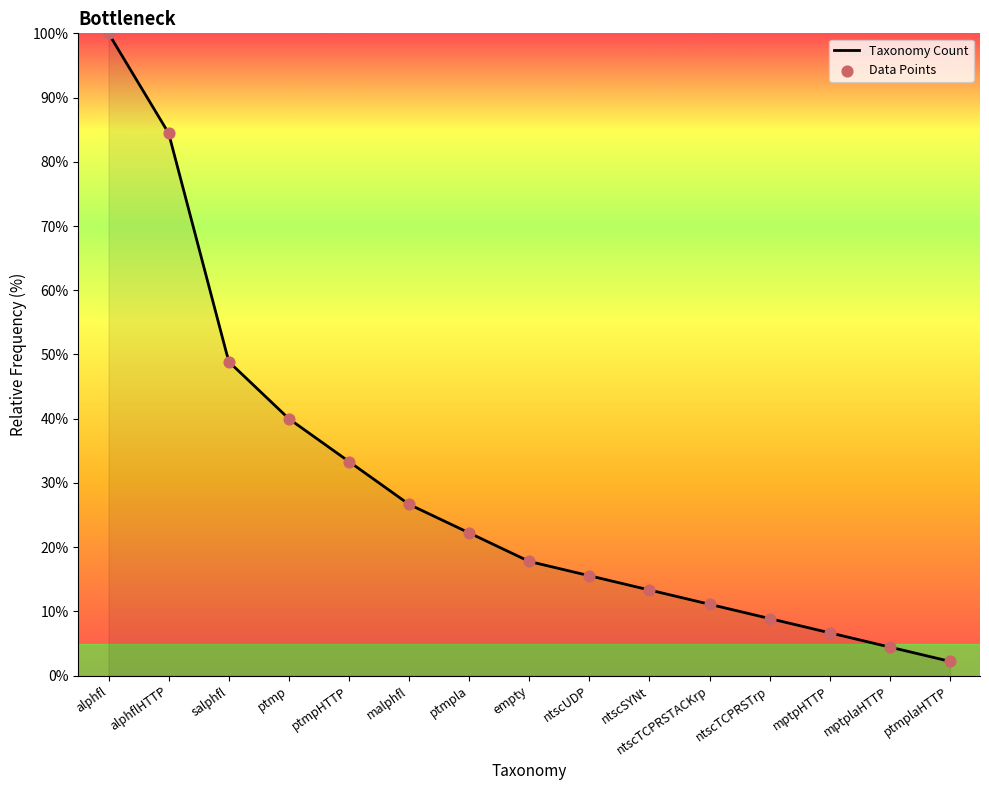

What is the change in value from alphflHTTP to ntscTCPRSTrp?

-75.6